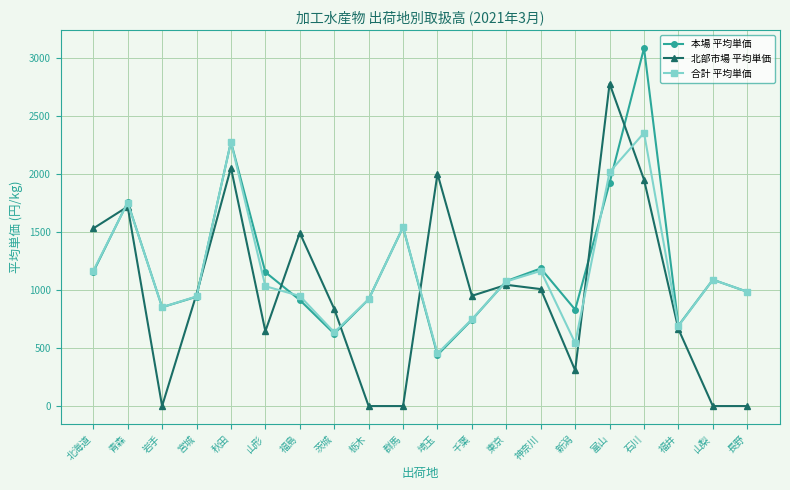

Rank the series by their maximum value, from lowest to highest.

合計 平均単価, 北部市場 平均単価, 本場 平均単価